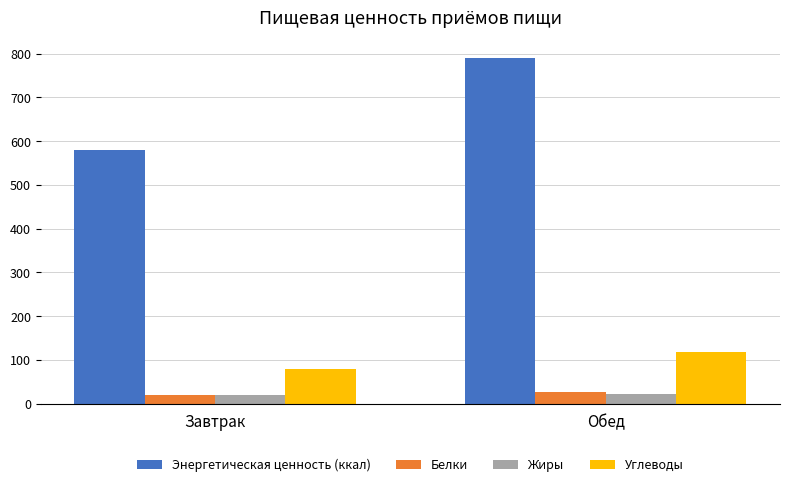

Is the value of Энергетическая ценность (ккал) at Обед greater than the value of Углеводы at Обед?

Yes